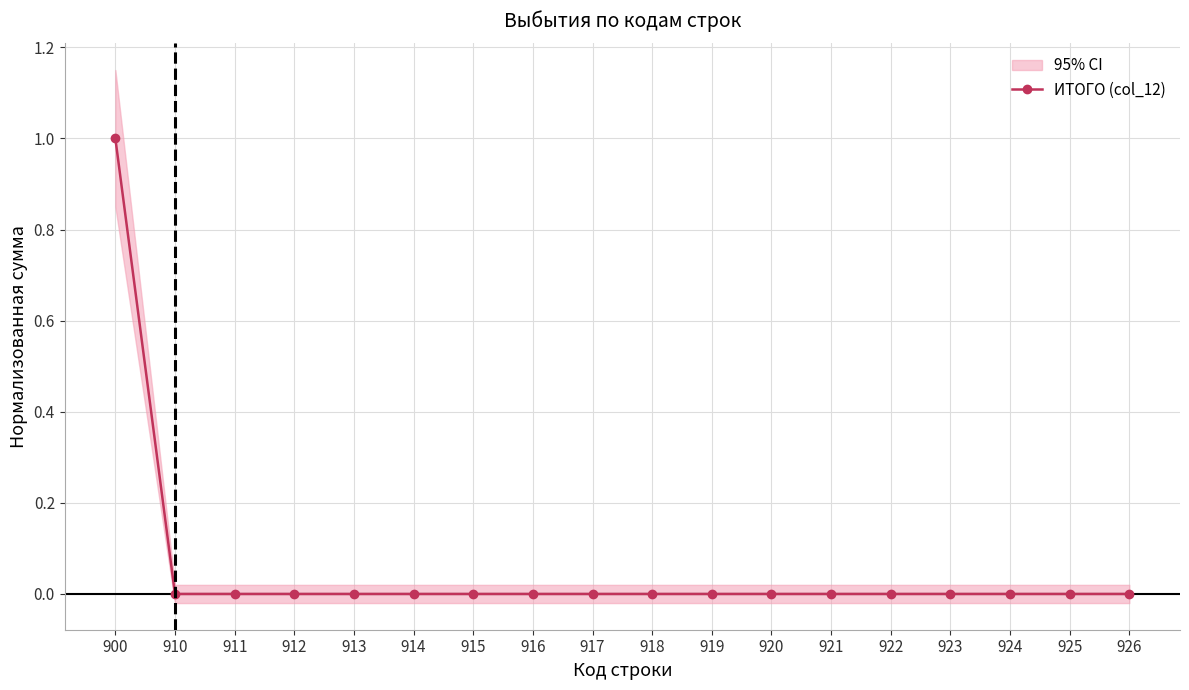

What is the greatest value displayed?

1